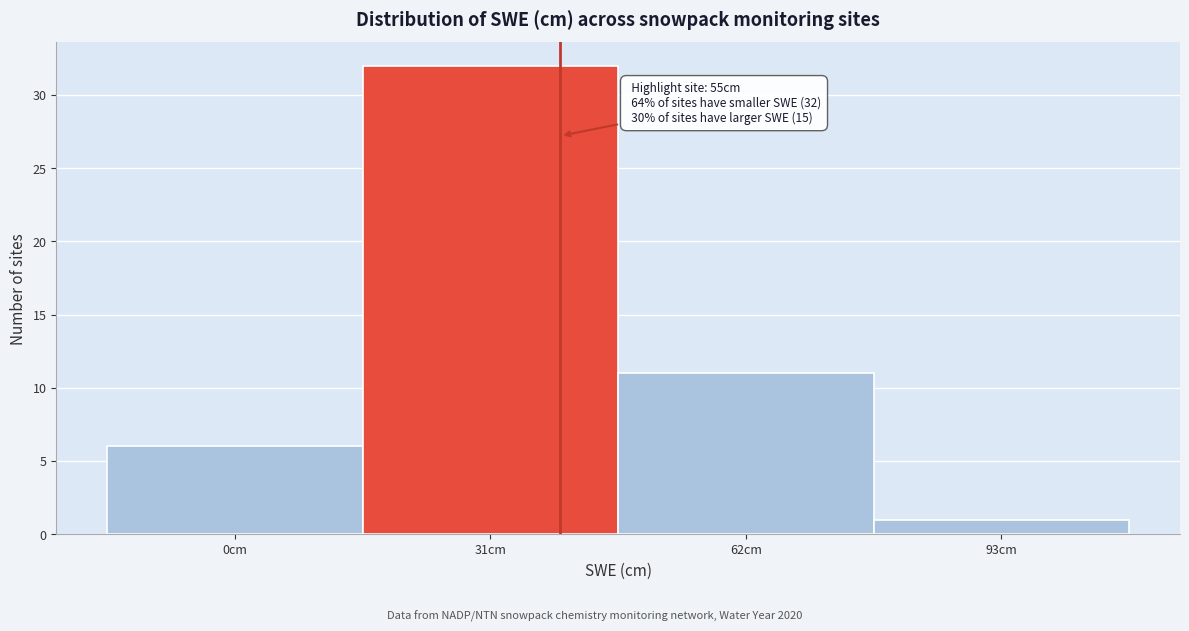

Reading left to right, list all the values displayed in this chart.

6	32	11	1